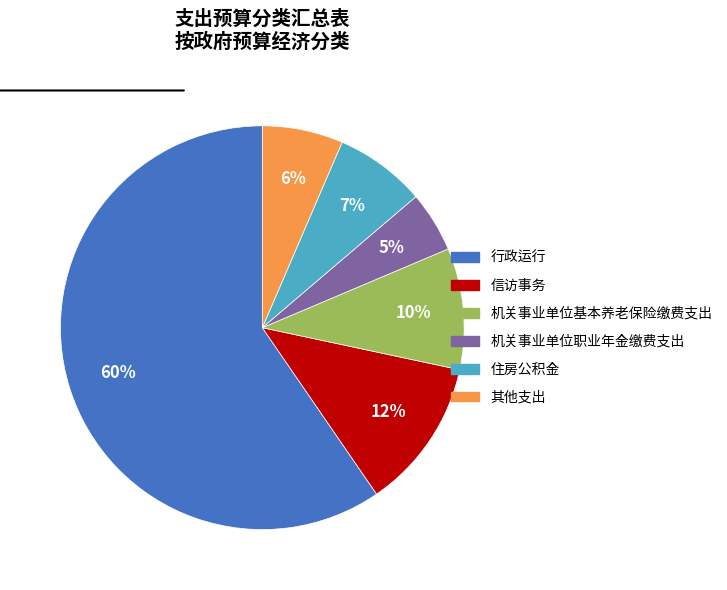

To the nearest percent, what portion does 机关事业单位基本养老保险缴费支出 represent?

10%